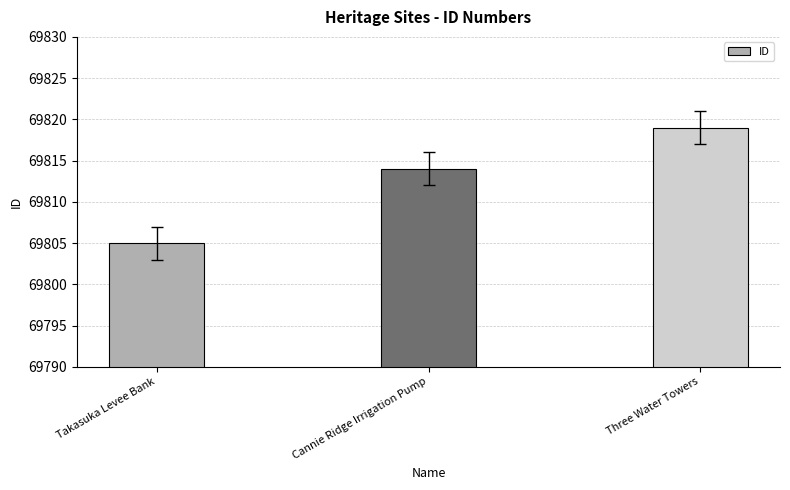

What is the label of the 3rd bar from the left?

Three Water Towers